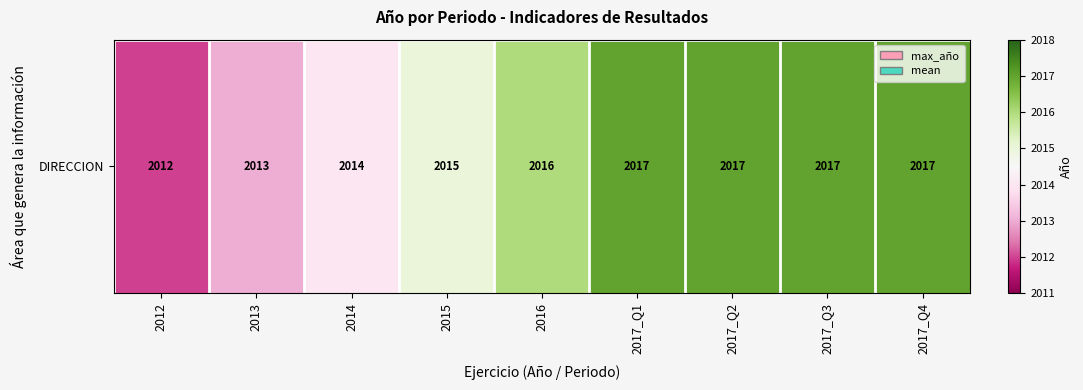

At which label is the value closest to 2014?

2014